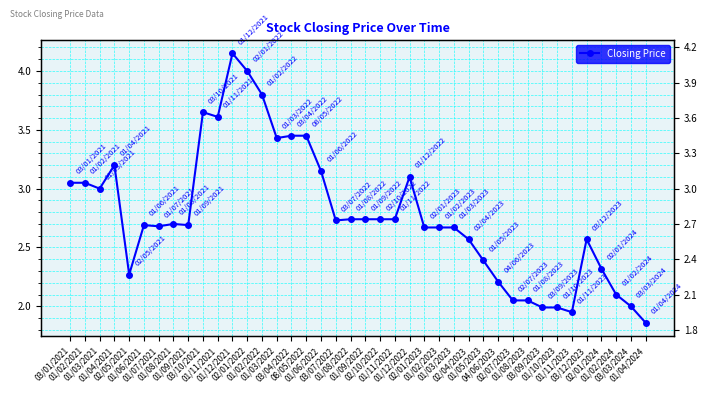

What is the difference between the maximum and second lowest values?

2.2